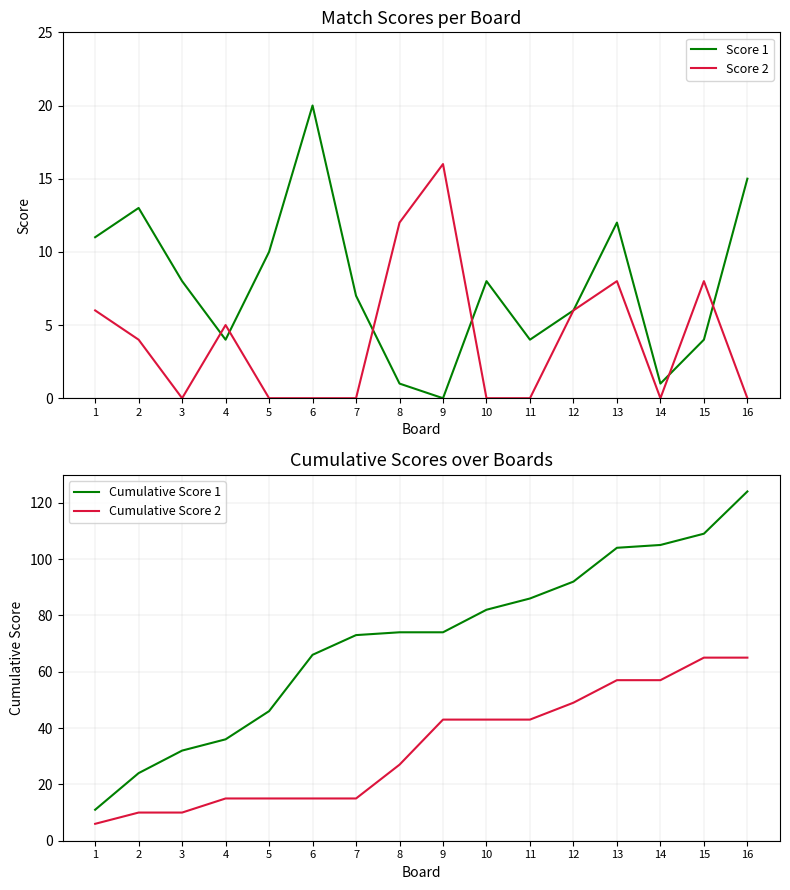

How many values in the Cumulative Score 1 series exceed 74?

7